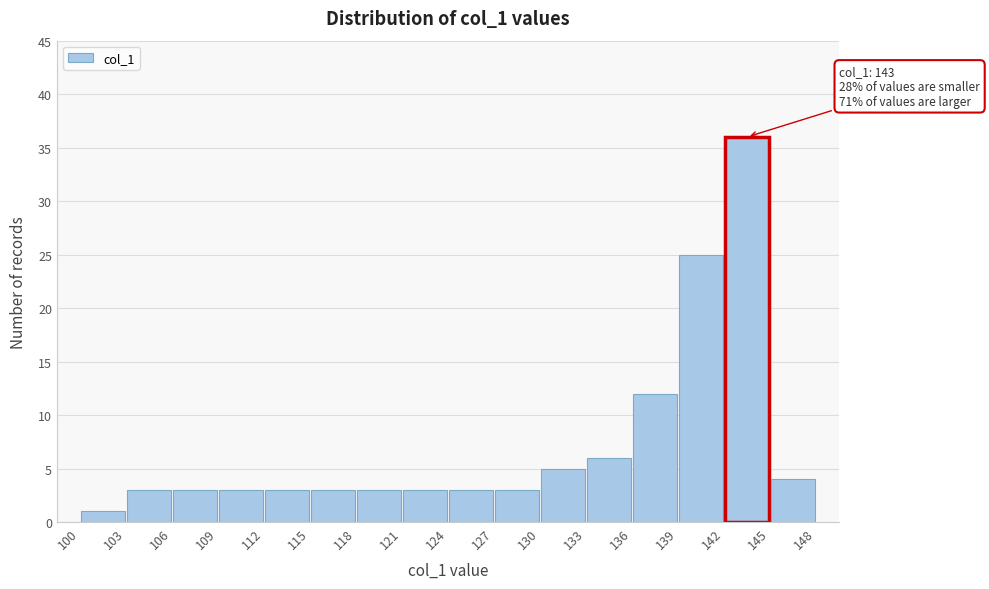

Over which range of the x-axis is the bar tallest?

142 to 145